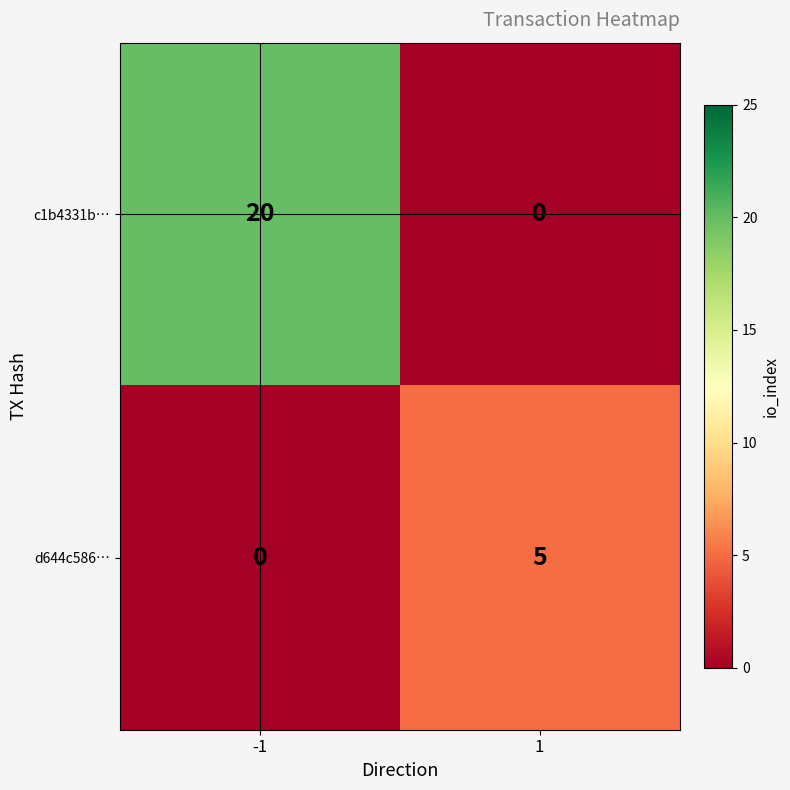

Reading right to left, what are all the values shown in this chart?

c1b4331b…: 0	20
d644c586…: 5	0